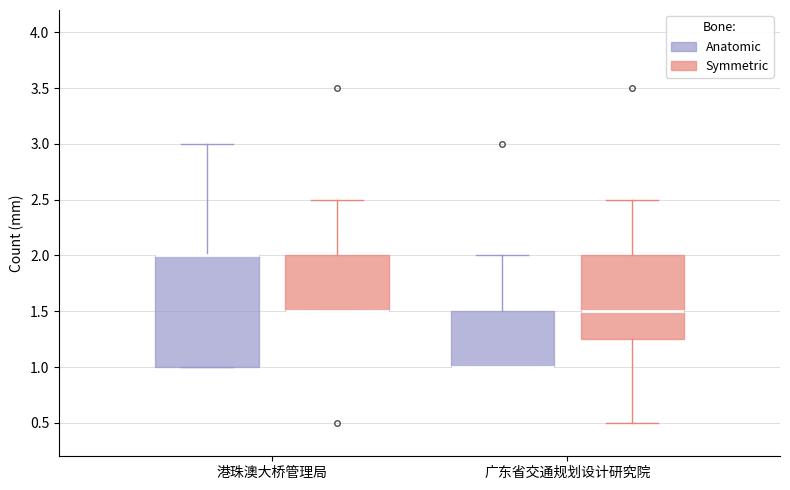

Reading left to right, read every box against the y-axis: the position of its median line, the range the box covers, and the ends of its whiskers. The values are not printed on the chart, so give them approximately, as read against the axis.

港珠澳大桥管理局 (Anatomic): median 2.00 (drawn on the box's upper edge), box 1.00 to 2.00, whiskers 1.00 to 3.00
港珠澳大桥管理局 (Symmetric): median 1.50 (drawn on the box's lower edge), box 1.50 to 2.00, whiskers 1.50 to 2.50
广东省交通规划设计研究院 (Anatomic): median 1.00 (drawn on the box's lower edge), box 1.00 to 1.50, whiskers 1.00 to 2.00
广东省交通规划设计研究院 (Symmetric): median 1.50, box 1.25 to 2.00, whiskers 0.50 to 2.50